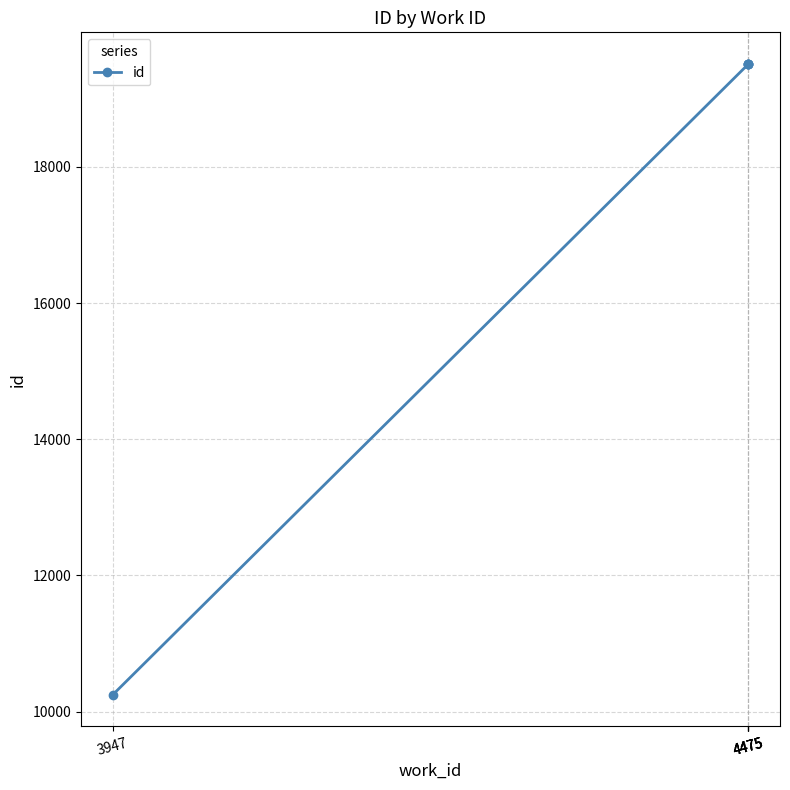

What is the greatest value displayed?

19513